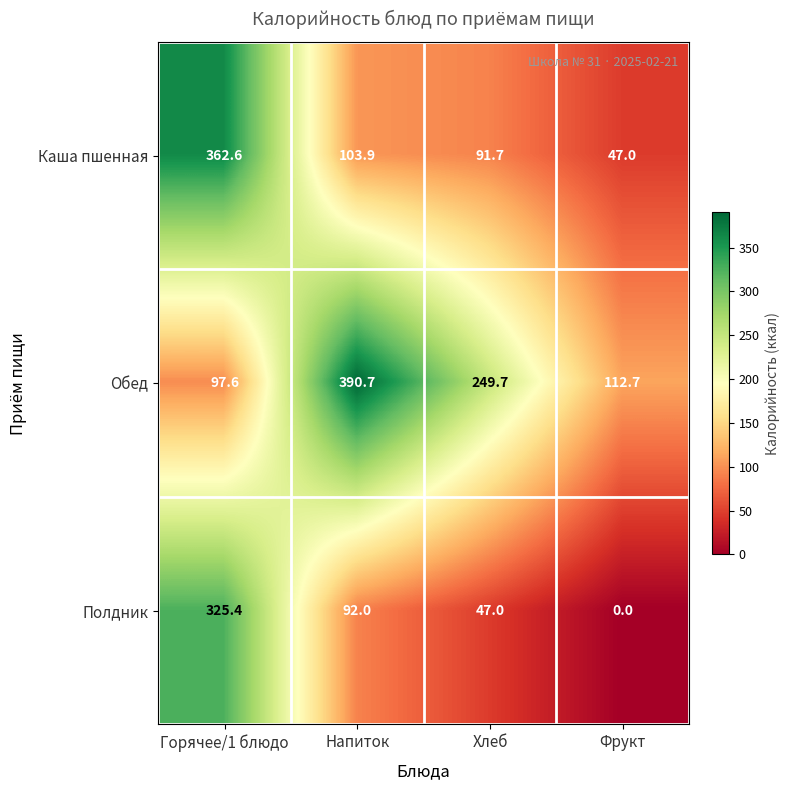

At which category is the sum across all series the highest?

Горячее/1 блюдо